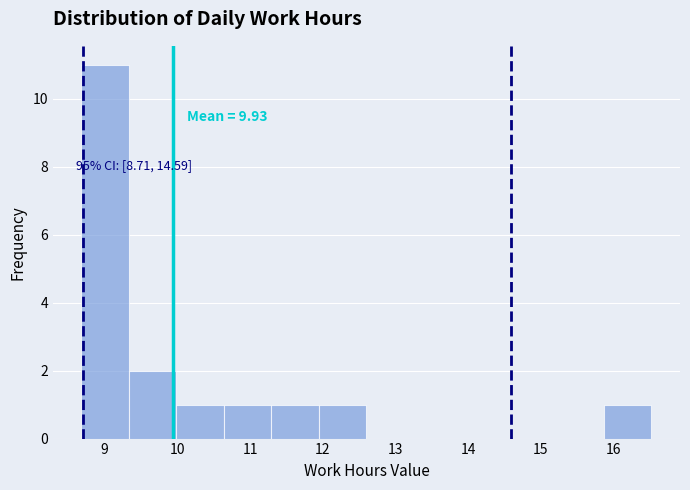

Which range on the x-axis has the tallest bar?

8.7 to 9.3